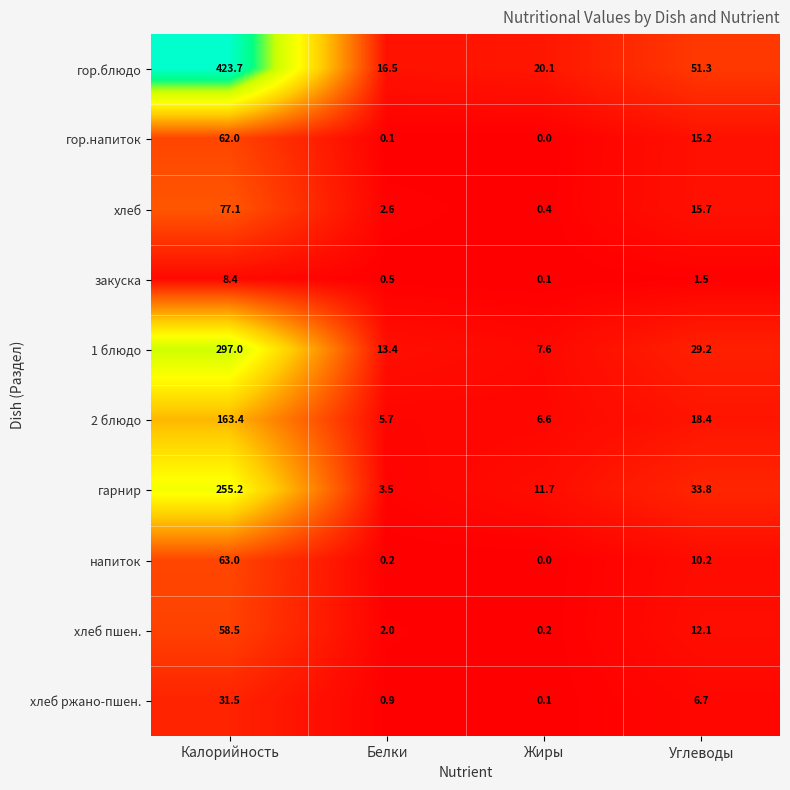

Where does the 1 блюдо series first go above 29?

Калорийность